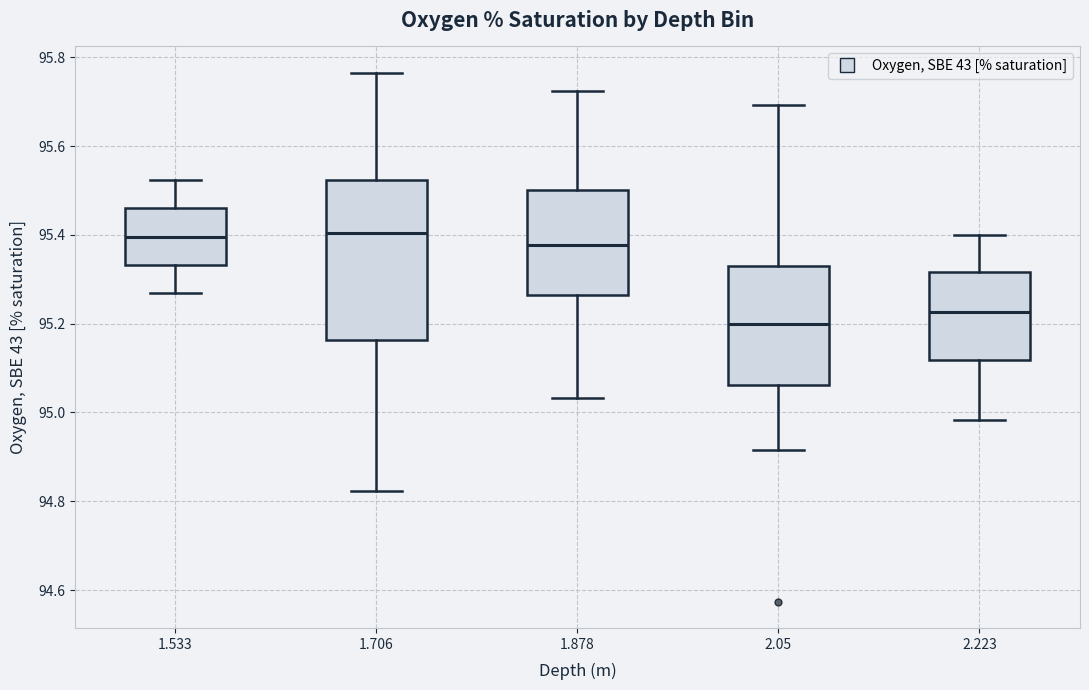

Where does the lower whisker of the box at x = 2.223 end on the y-axis? The values are not printed on the chart, so give them approximately, as read against the axis.

94.98